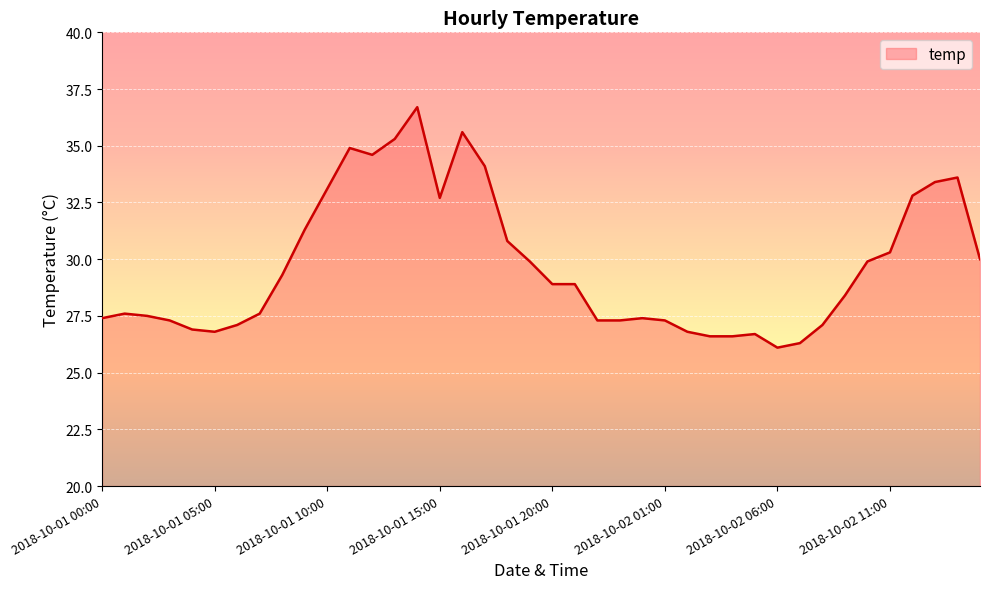

What is the maximum value shown in the chart?

36.7